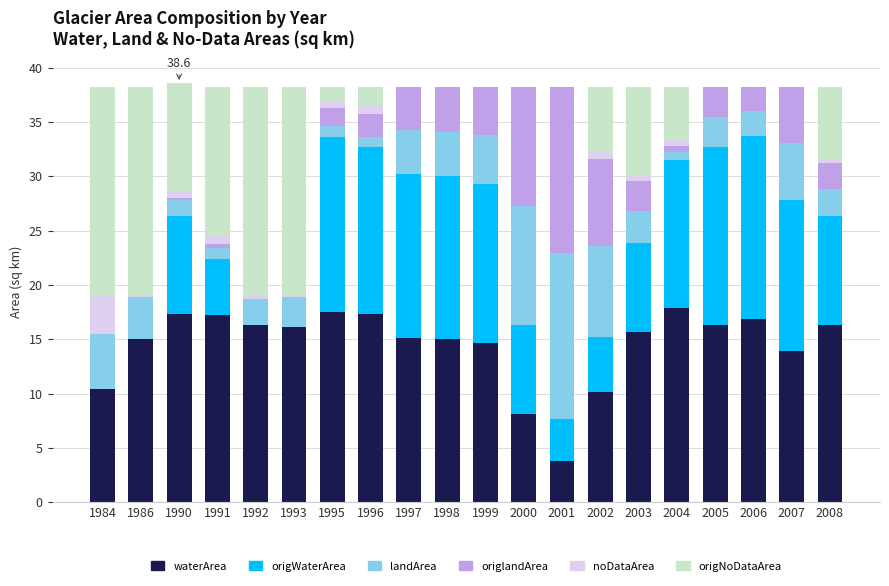

What is the total value across all series at 1984?

38.2